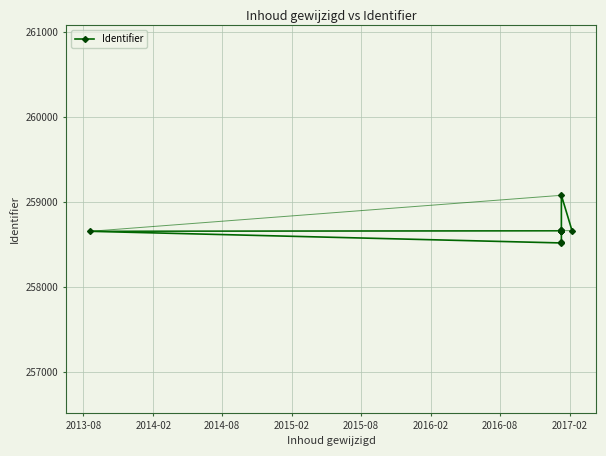

Reading left to right, what are all the values shown in this chart?

258653	258516	258531	258656	258657	258658	258659	258660	258662	258663	258665	259077	258661